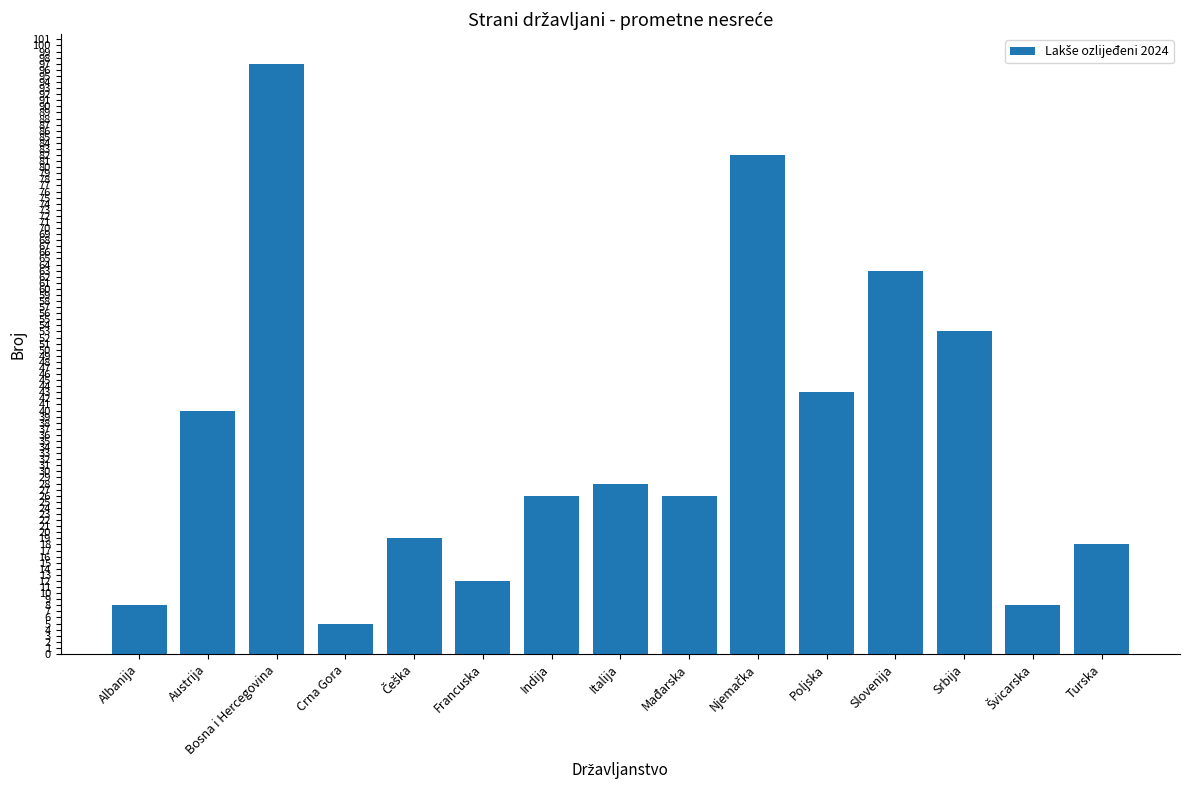

What is the ratio of the value at Albanija to the value at Crna Gora?

1.6